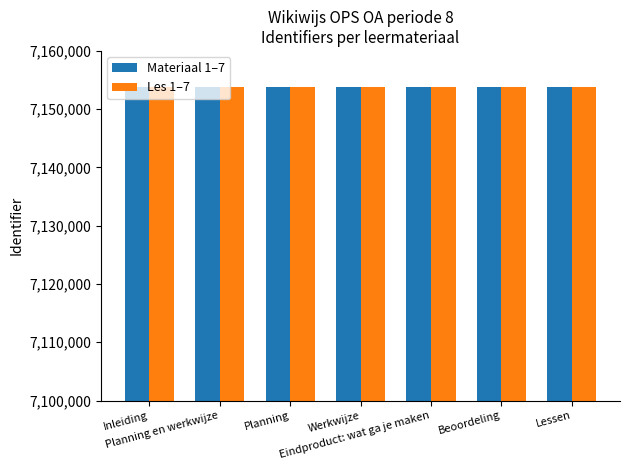

Is it true that Materiaal 1–7 equals 12408770 at Werkwijze?

False